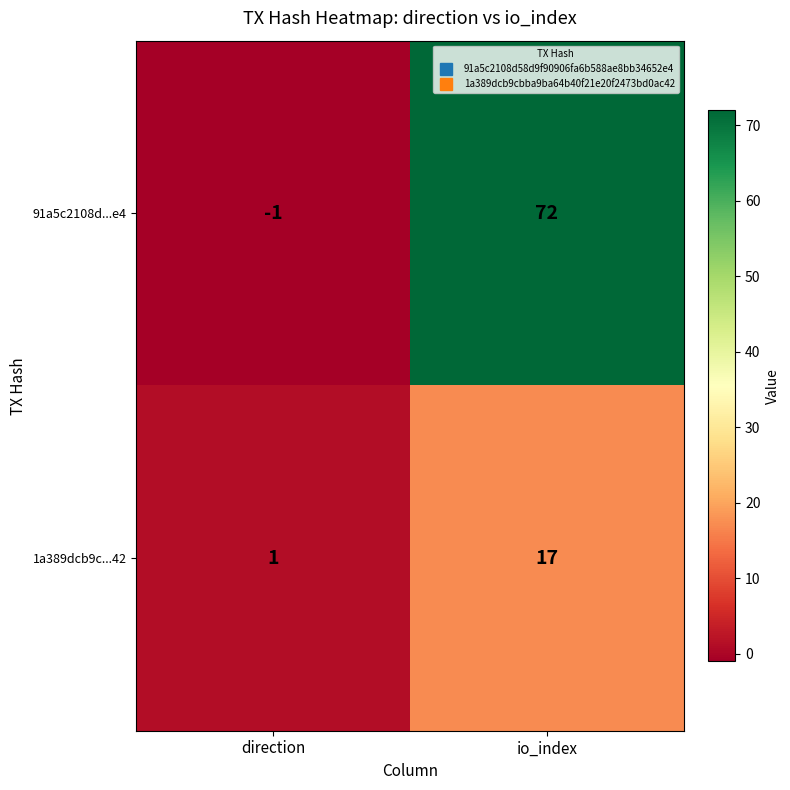

Which series has the largest range (max minus min)?

91a5c2108d...e4